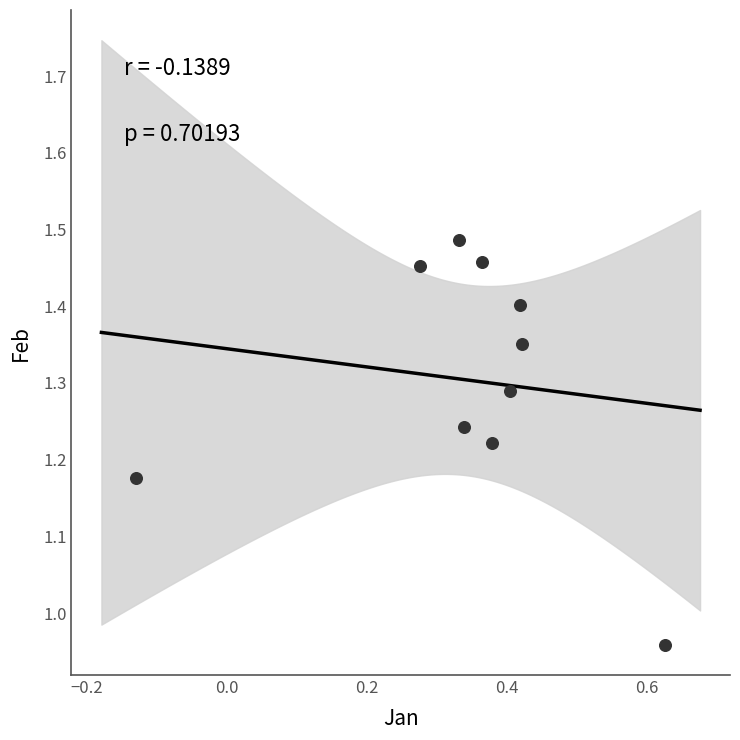

What is the range of Y values (max minus min)?

0.5